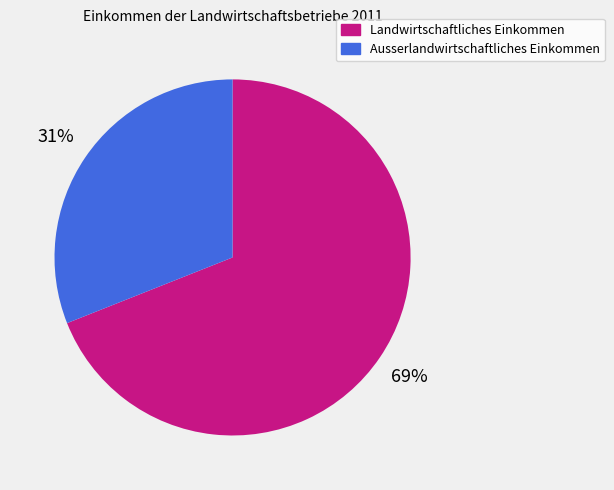

To the nearest percent, what portion does Landwirtschaftliches Einkommen represent?

69%